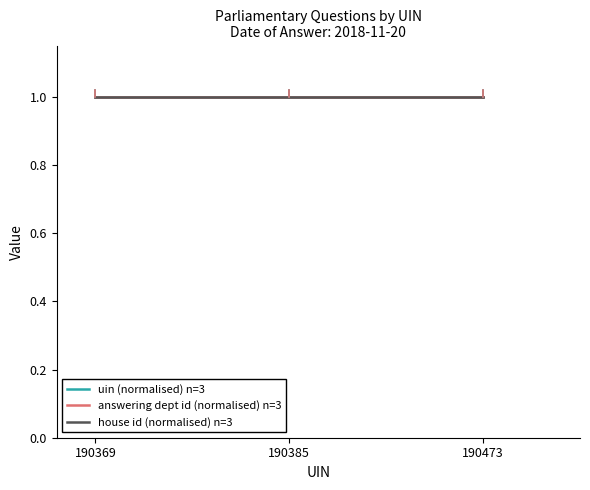

At which label does house id (normalised) n=3 reach its minimum?

190369